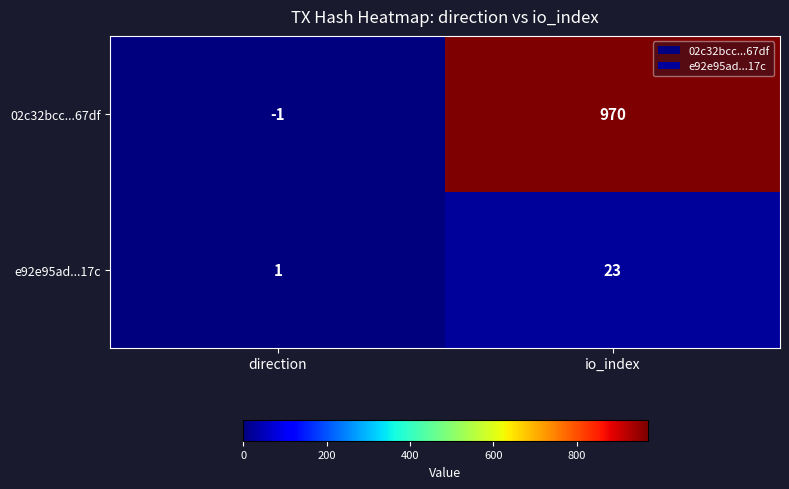

Where is 02c32bcc...67df nearest to the value 484?

direction